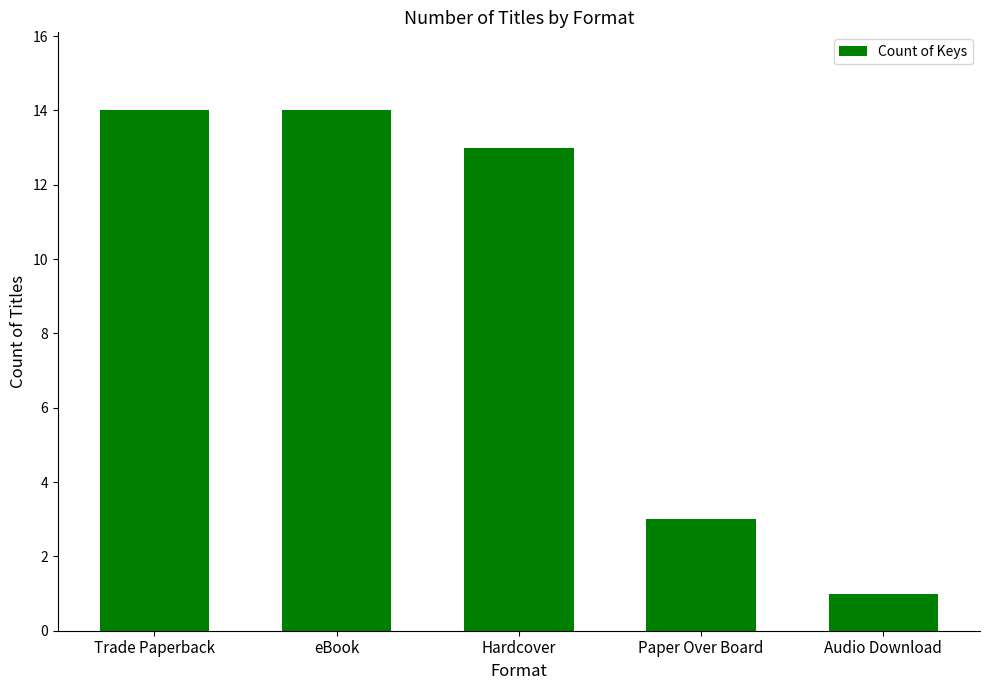

Which has a higher value, Paper Over Board or eBook?

eBook